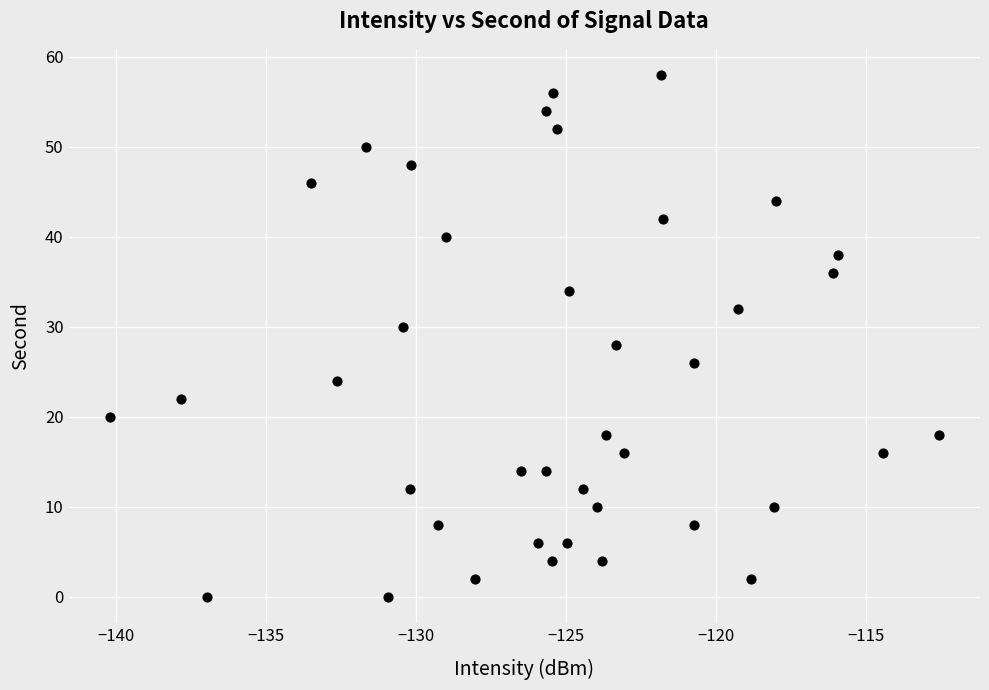

What is the range of Y values (max minus min)?

58